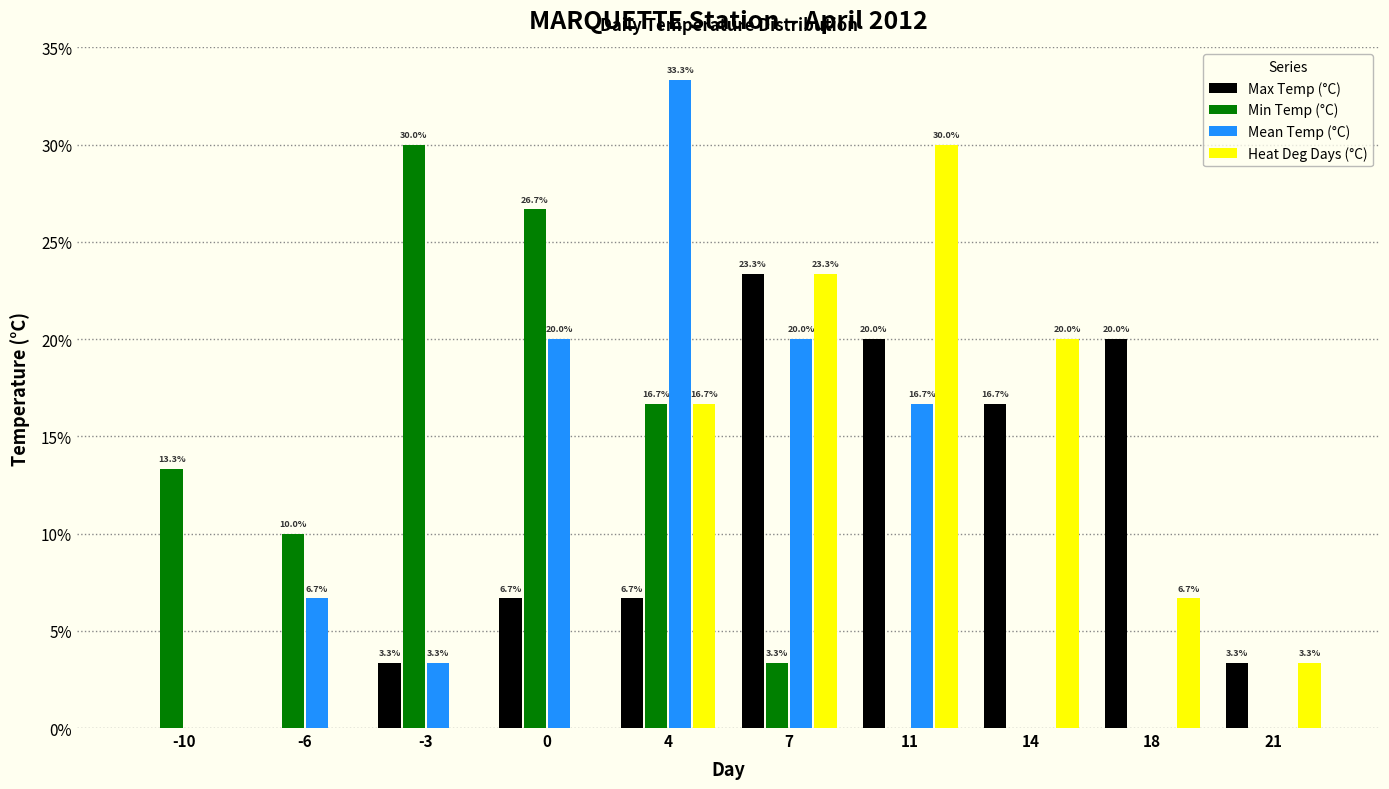

Reading left to right, list all the values displayed in this chart.

Max Temp (°C): -10=0.0	-6=0.0	-3=3.3	0=6.7	4=6.7	7=23.3	11=20.0	14=16.7	18=20.0	21=3.3
Min Temp (°C): -10=13.3	-6=10.0	-3=30.0	0=26.7	4=16.7	7=3.3	11=0.0	14=0.0	18=0.0	21=0.0
Mean Temp (°C): -10=0.0	-6=6.7	-3=3.3	0=20.0	4=33.3	7=20.0	11=16.7	14=0.0	18=0.0	21=0.0
Heat Deg Days (°C): -10=0.0	-6=0.0	-3=0.0	0=0.0	4=16.7	7=23.3	11=30.0	14=20.0	18=6.7	21=3.3